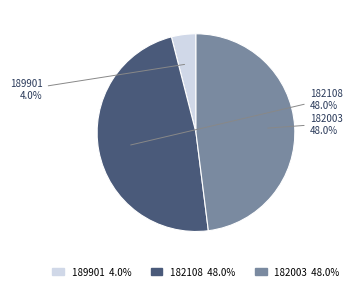

Count the number of slices in the pie.

3